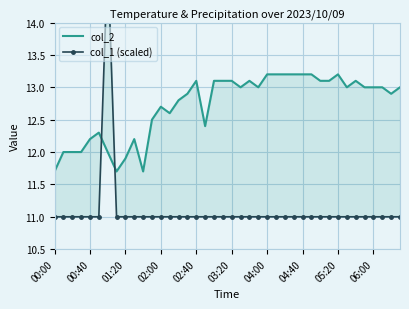

Count the col_1 (scaled) values in the range 11 to 12.

39